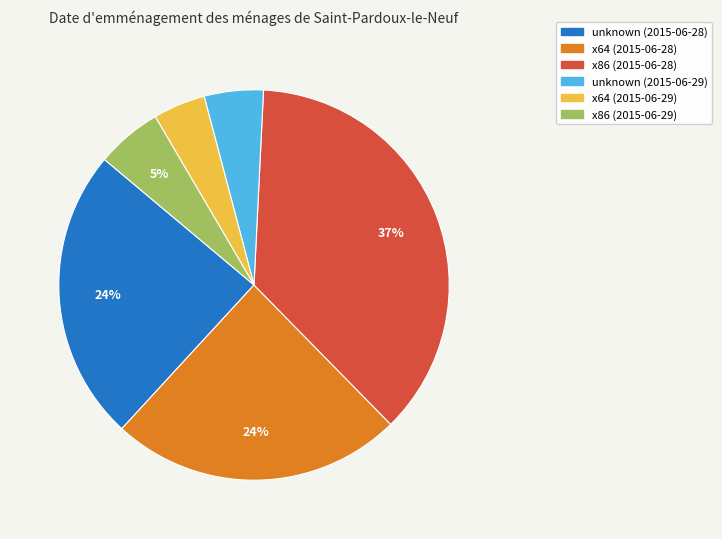

Count the number of slices in the pie.

6